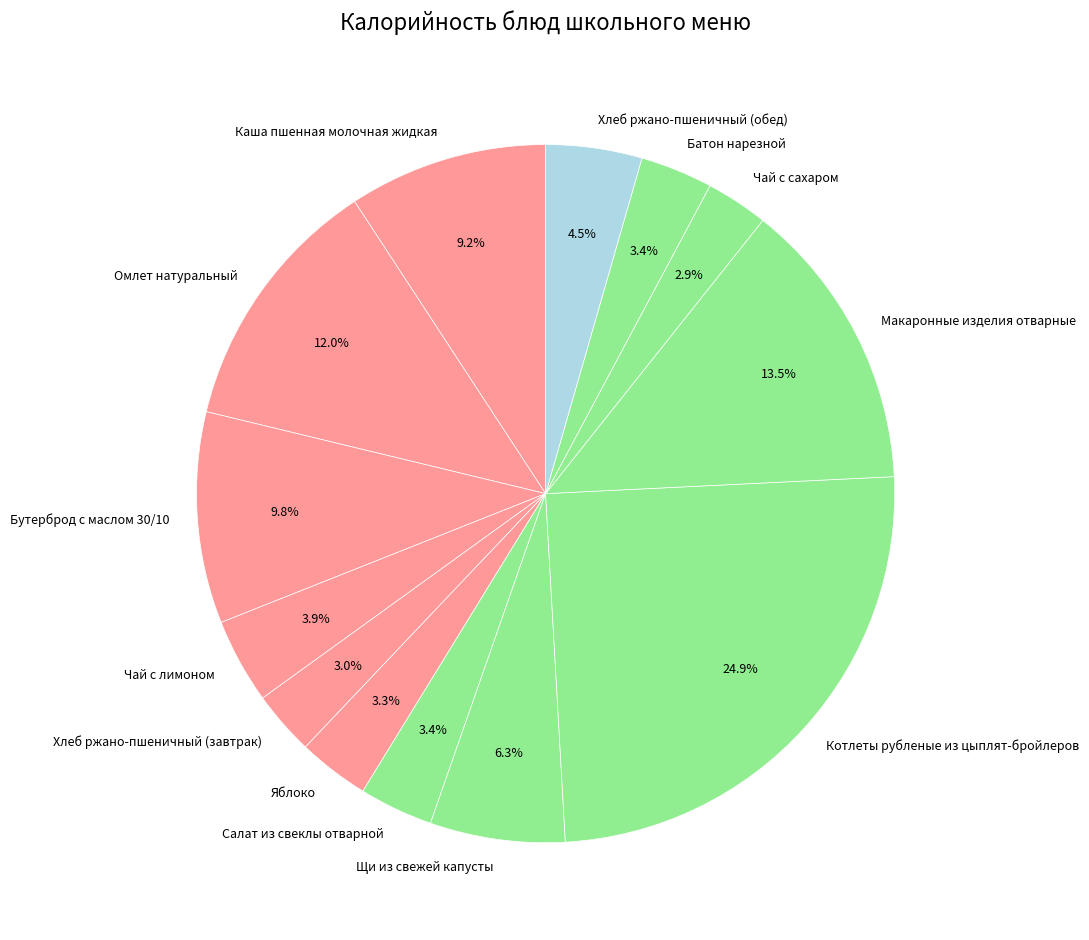

Which category has the biggest portion of the pie?

Котлеты рубленые из цыплят-бройлеров